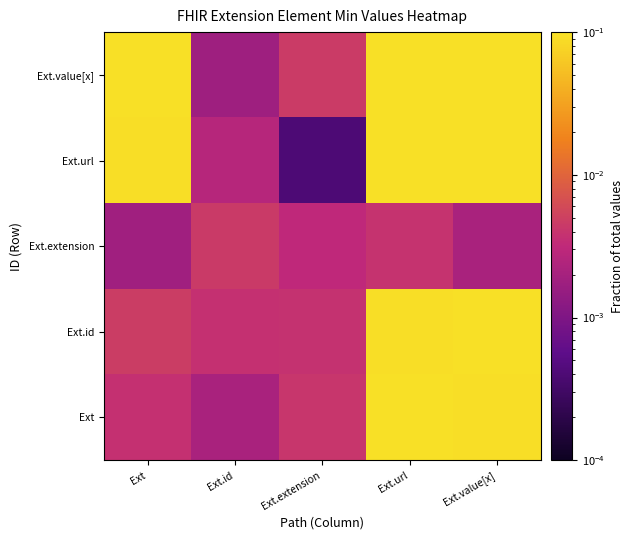

List the series in order of their peak value, lowest first.

Ext.extension, Ext.id, Ext, Ext.url, Ext.value[x]